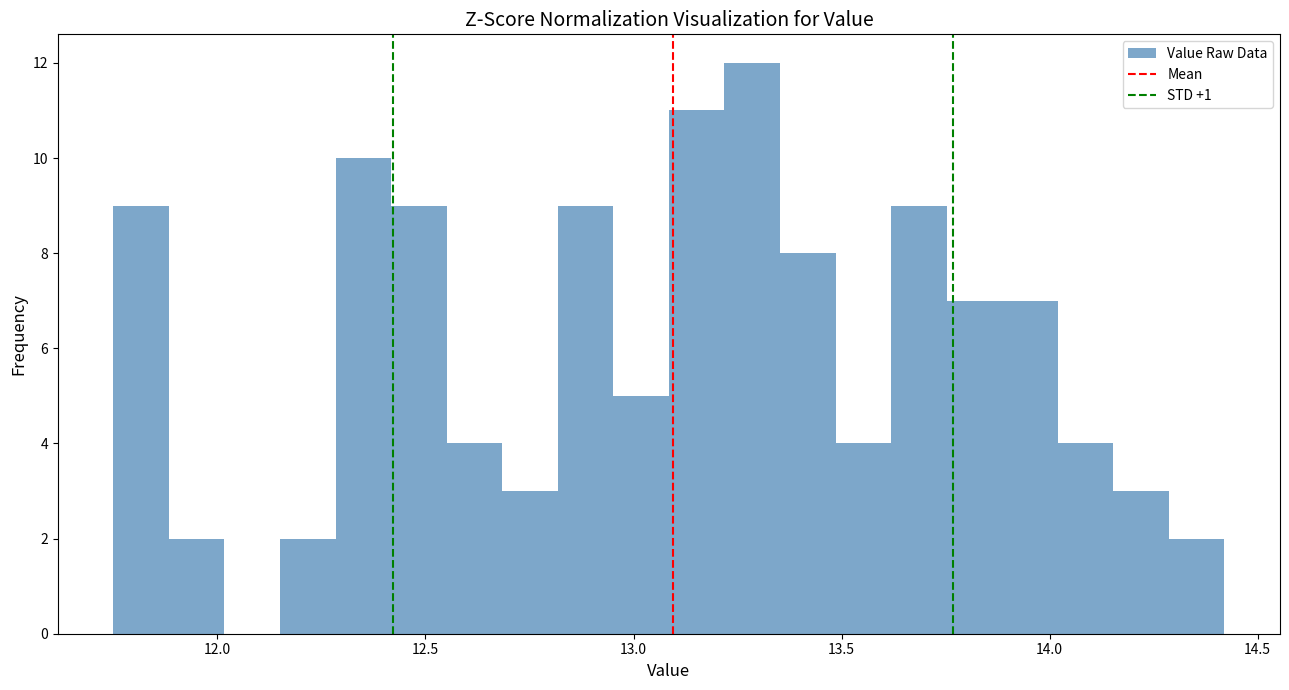

Read against the x-axis, roughly where is the centre of the tallest bar?

13.30